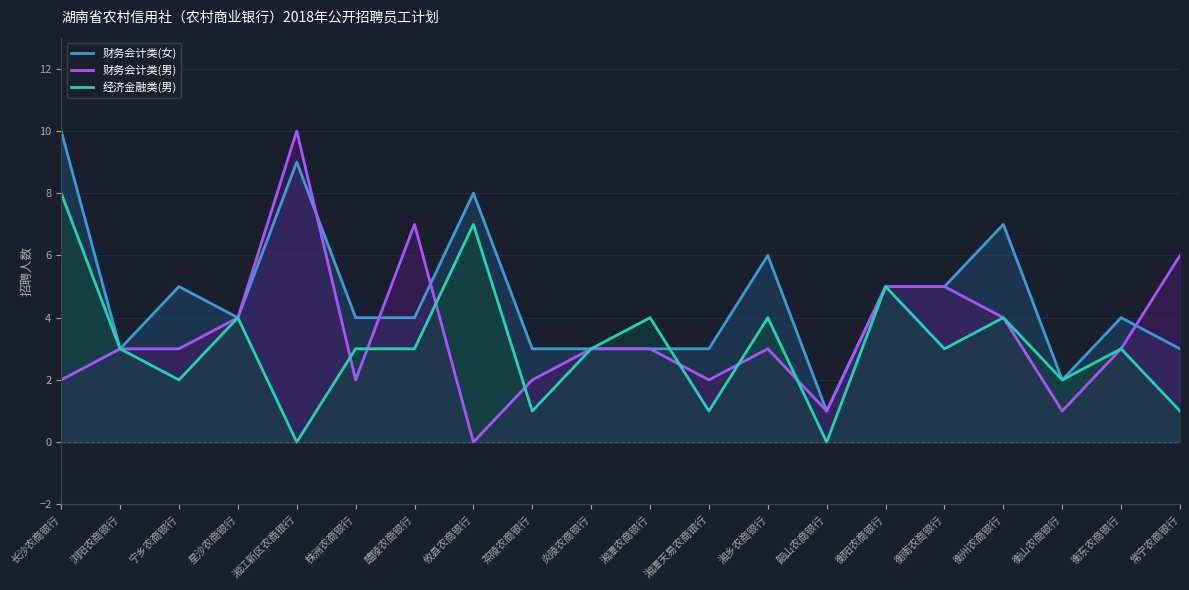

True or false: 财务会计类(女) has more than 0 interior local peaks.

True